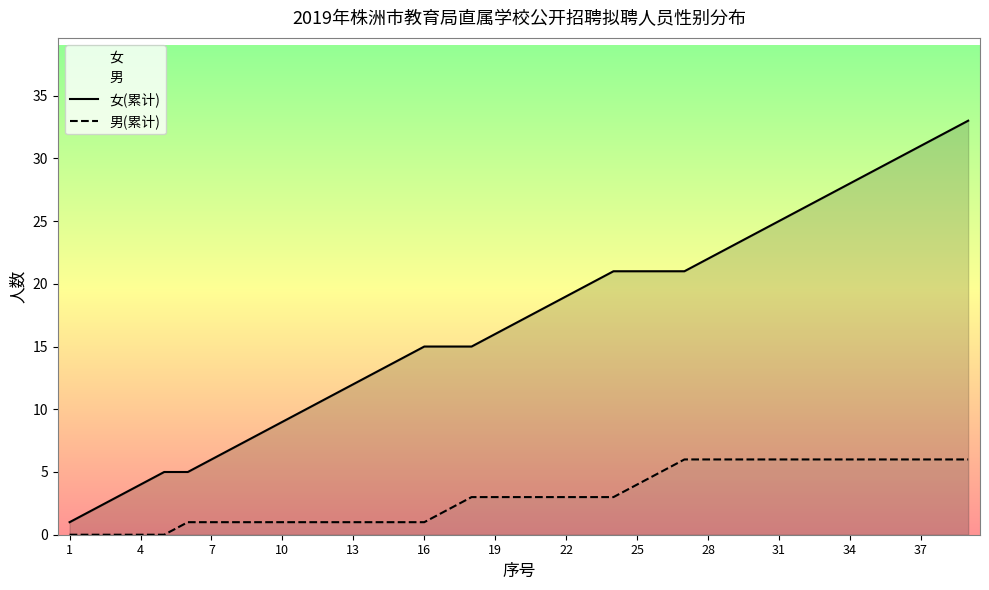

Reading left to right, extract all data points from this chart.

女(累计): 1	2	3	4	5	5	6	7	8	9	10	11	12	13	14	15	15	15	16	17	18	19	20	21	21	21	21	22	23	24	25	26	27	28	29	30	31	32	33
男(累计): 0	0	0	0	0	1	1	1	1	1	1	1	1	1	1	1	2	3	3	3	3	3	3	3	4	5	6	6	6	6	6	6	6	6	6	6	6	6	6